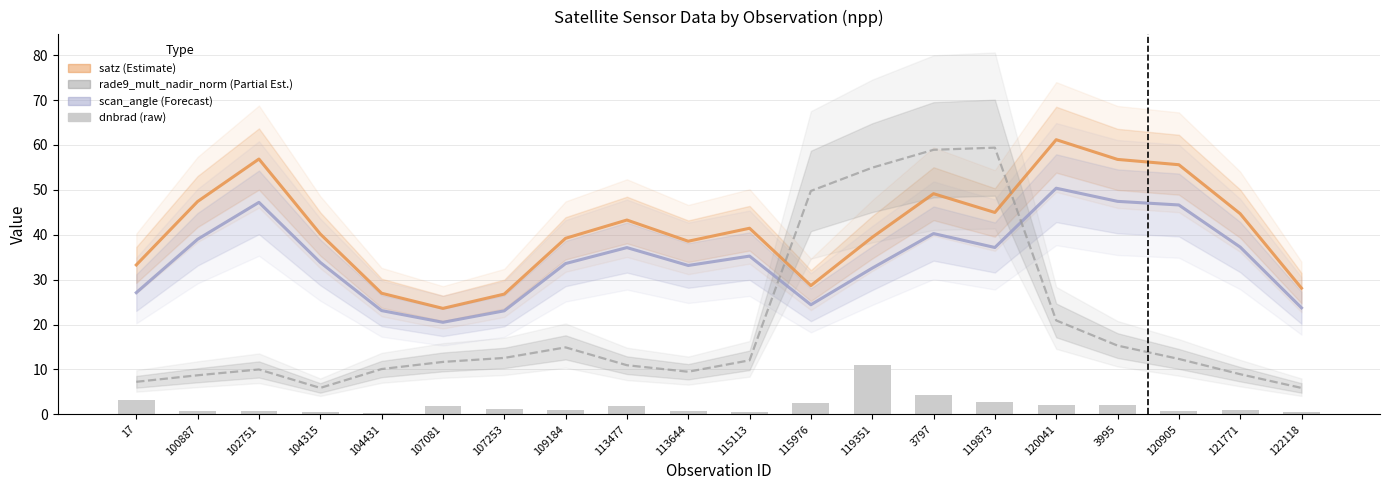

Is the value of rade9_mult_nadir_norm (scaled) at 120041 greater than the value of satz (Estimate) at 104315?

No